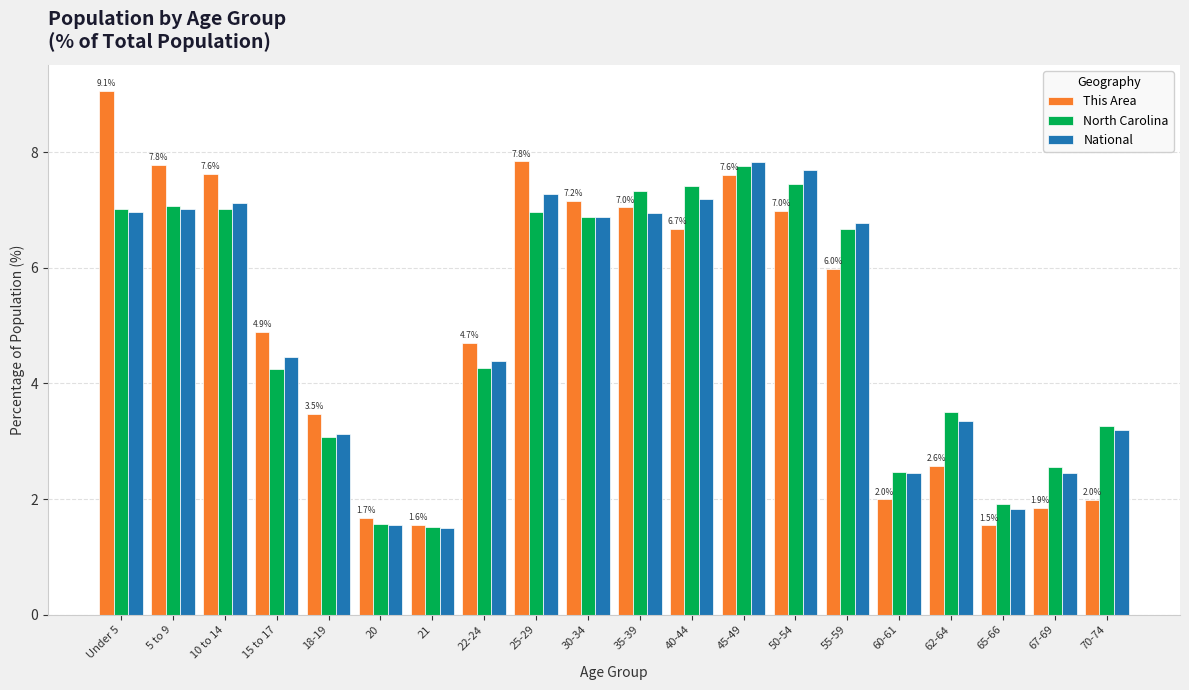

Is it true that North Carolina equals 1.9 at 65-66?

True